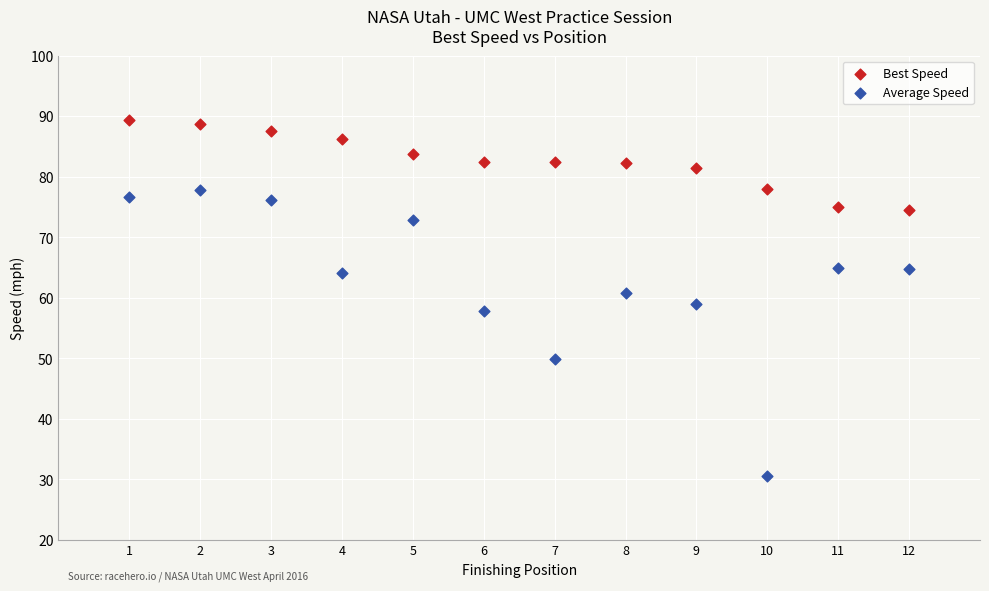

Which series has the largest Y range (max minus min)?

Average Speed